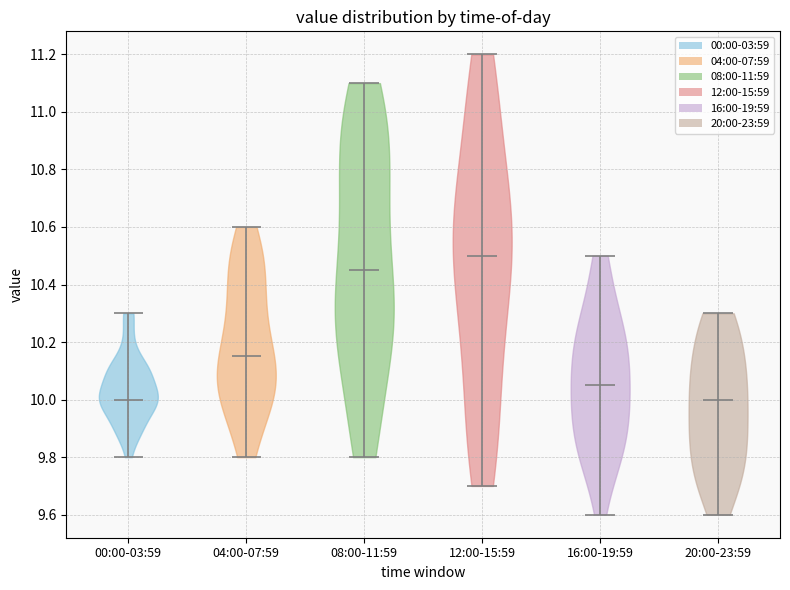

Reading left to right, read every violin against the y-axis: where its median line is, and the lowest and highest points it reaches. The values are not printed on the chart, so give them approximately, as read against the axis.

00:00-03:59: median line 10.00, lowest point 9.80, highest point 10.30
04:00-07:59: median line 10.16, lowest point 9.80, highest point 10.60
08:00-11:59: median line 10.46, lowest point 9.80, highest point 11.10
12:00-15:59: median line 10.50, lowest point 9.70, highest point 11.20
16:00-19:59: median line 10.06, lowest point 9.60, highest point 10.50
20:00-23:59: median line 10.00, lowest point 9.60, highest point 10.30